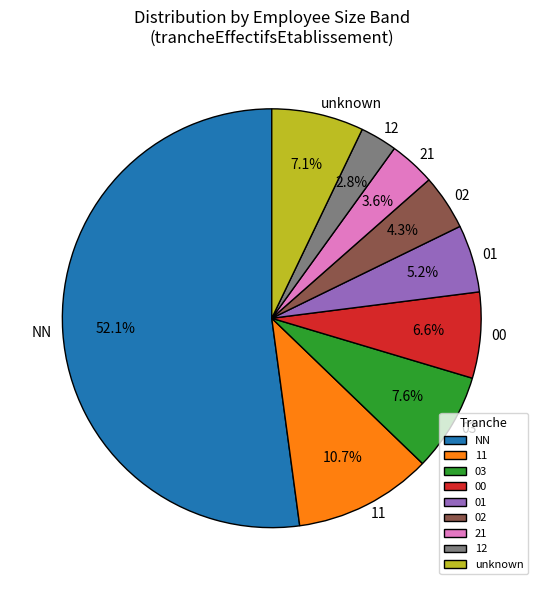

What percentage is the 00 slice, to the nearest percent?

7%